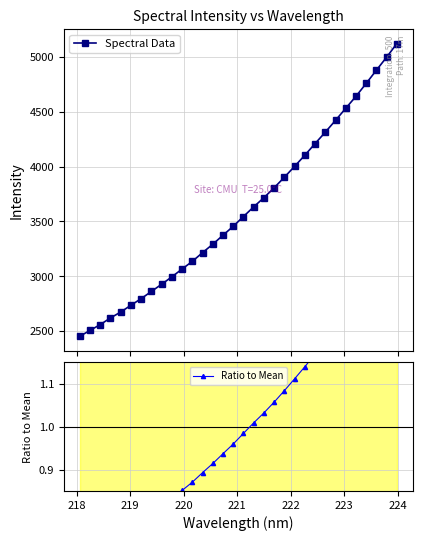

How many lines are shown in the chart?

2